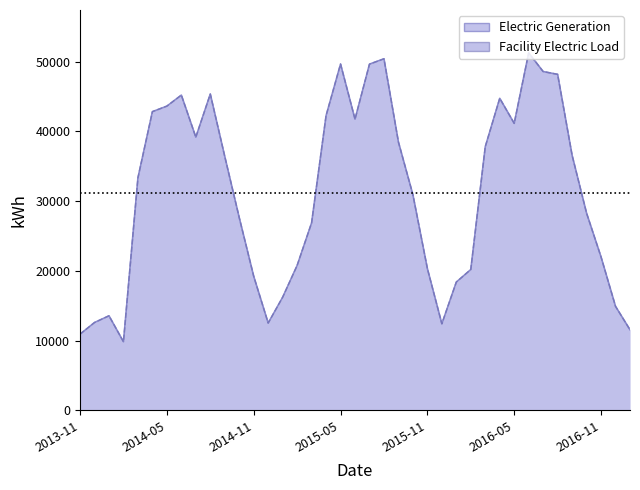

What is the total value across all series at 2015-01?

32472.3